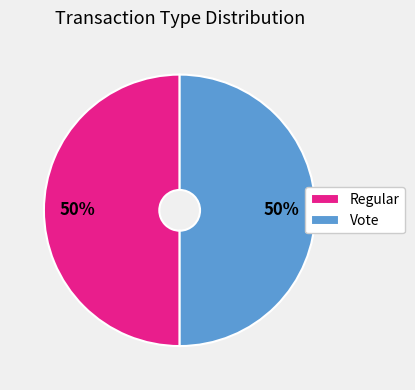

What percentage is the Vote slice, to the nearest percent?

50%